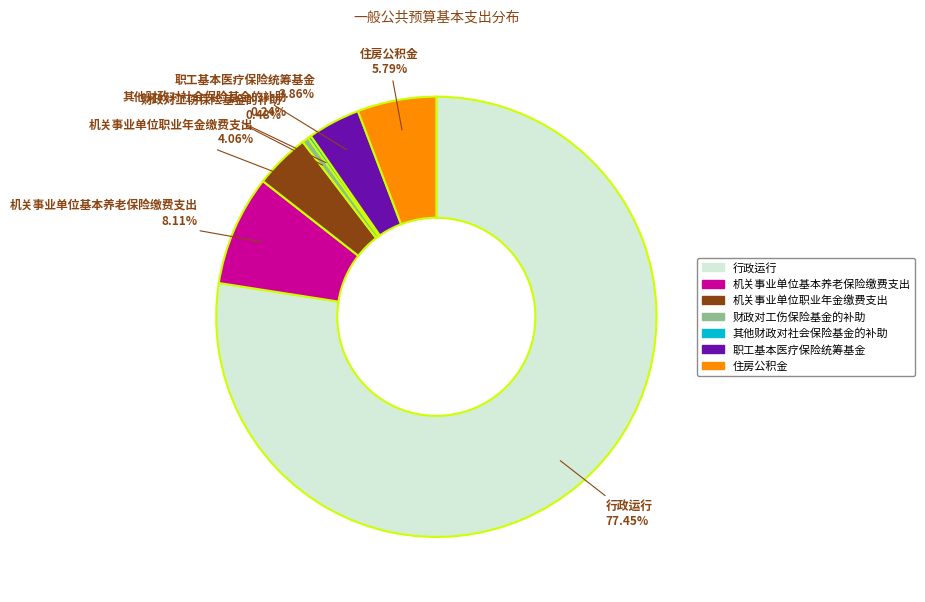

To the nearest percent, what is the difference between the largest and smallest slice percentages?

77%